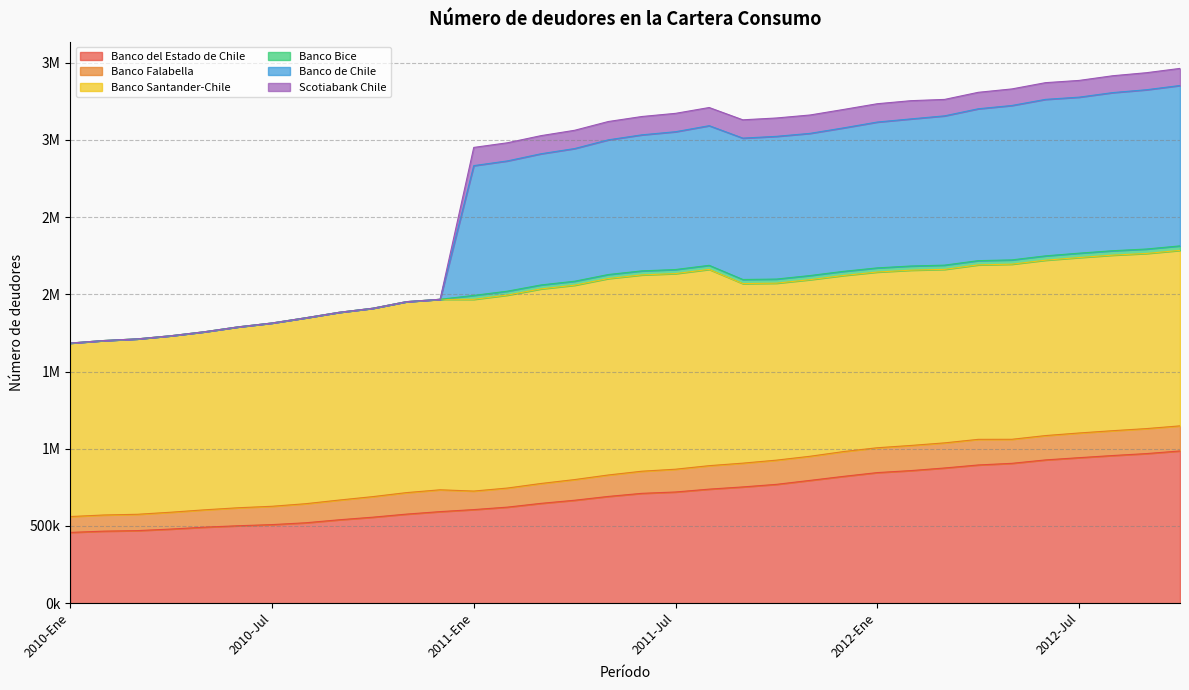

At which category does Banco Bice reach its first local peak?

2011-Ago